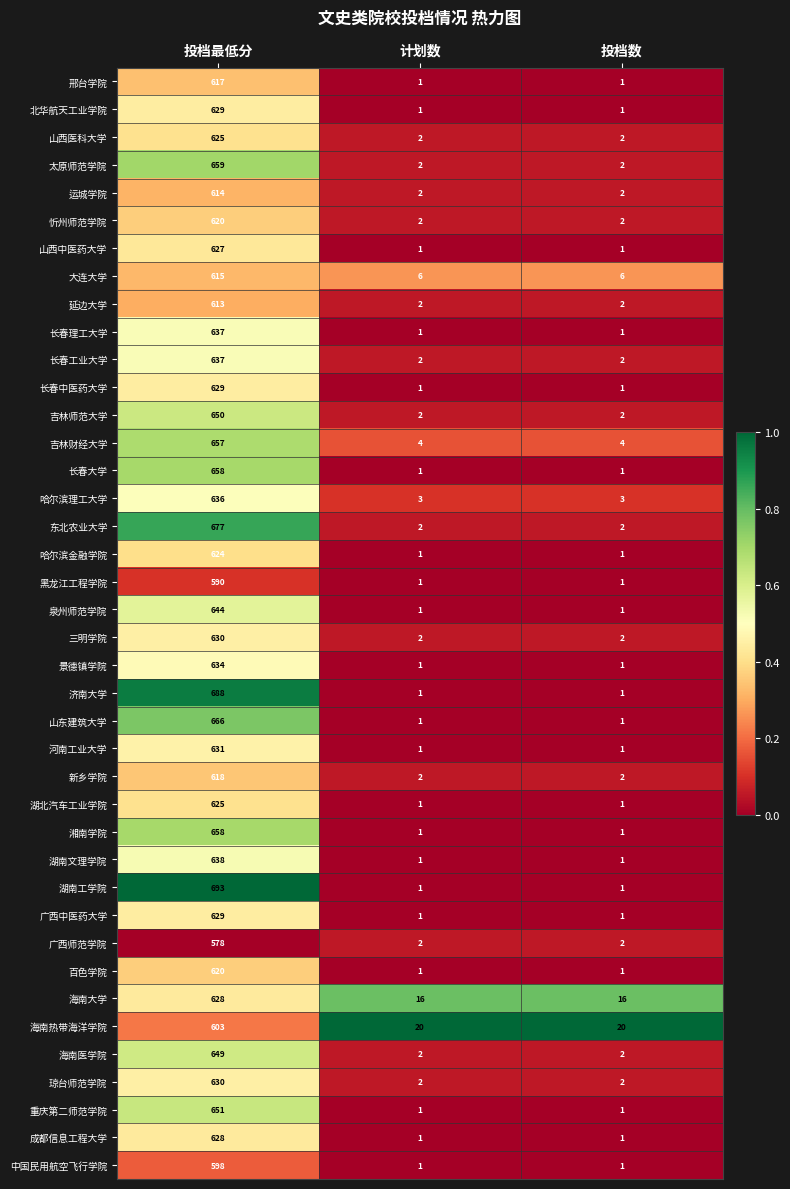

What is the sum of all 哈尔滨理工大学 values?

642